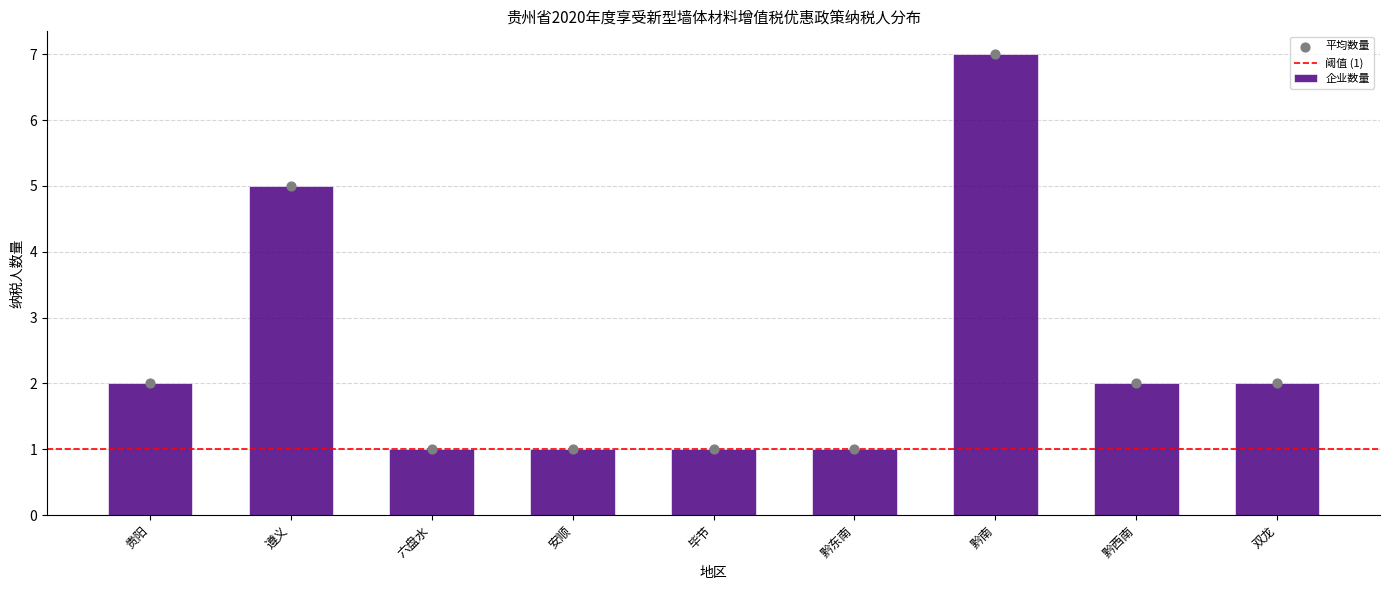

Between 黔南 and 毕节, which is larger?

黔南